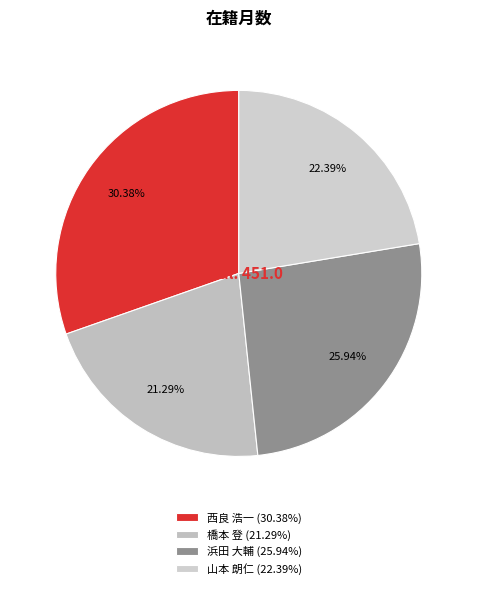

Does any single category account for the majority?

No